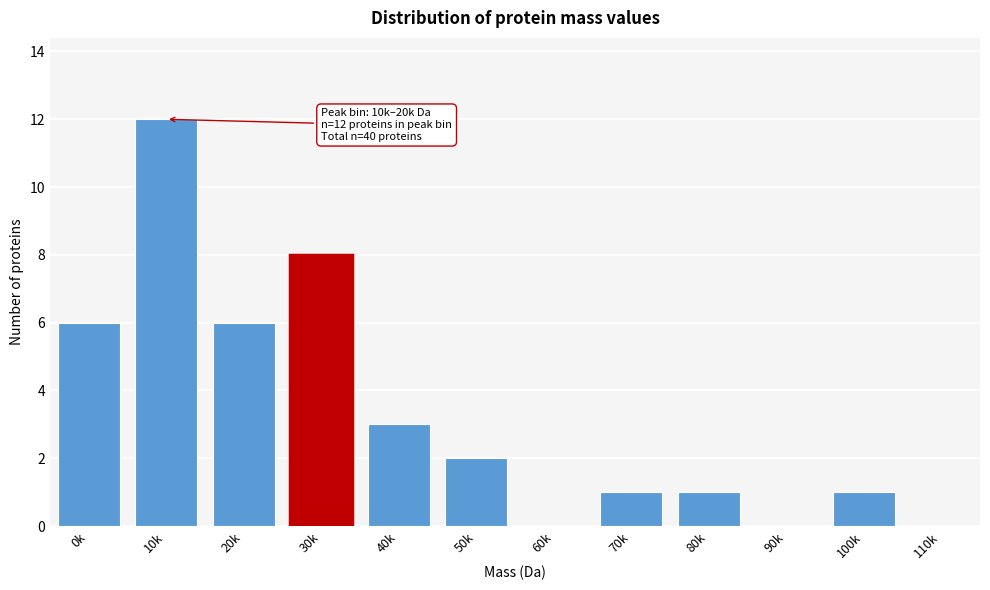

Reading right to left, list all the values displayed in this chart.

110k=0	100k=1	90k=0	80k=1	70k=1	60k=0	50k=2	40k=3	30k=8	20k=6	10k=12	0k=6